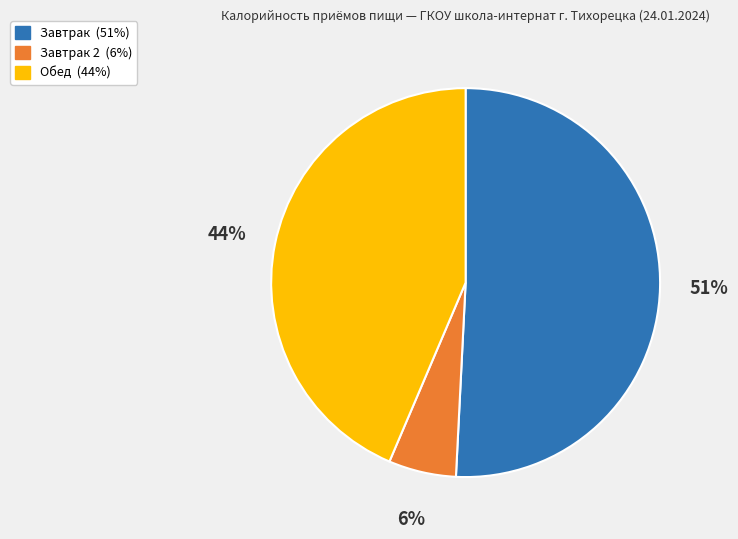

How many segments does this pie chart have?

3